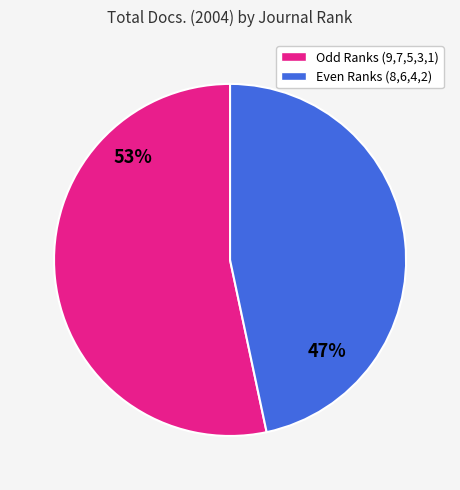

Is there any slice that represents more than half of the pie?

Yes